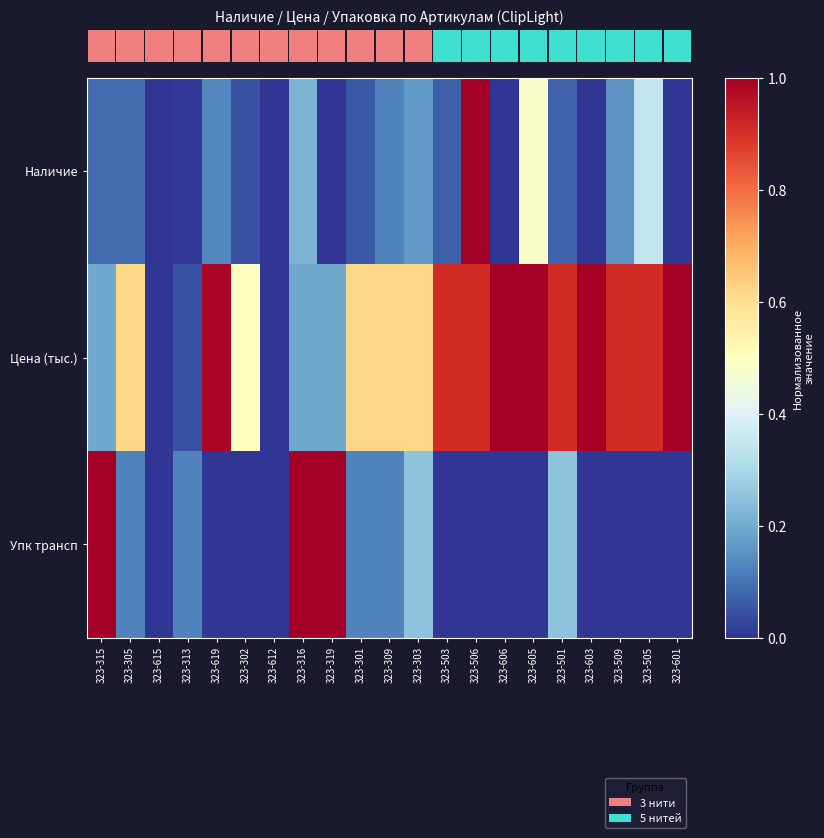

Rank the series by their maximum value, from lowest to highest.

Наличие, Цена (тыс.), Упк трансп